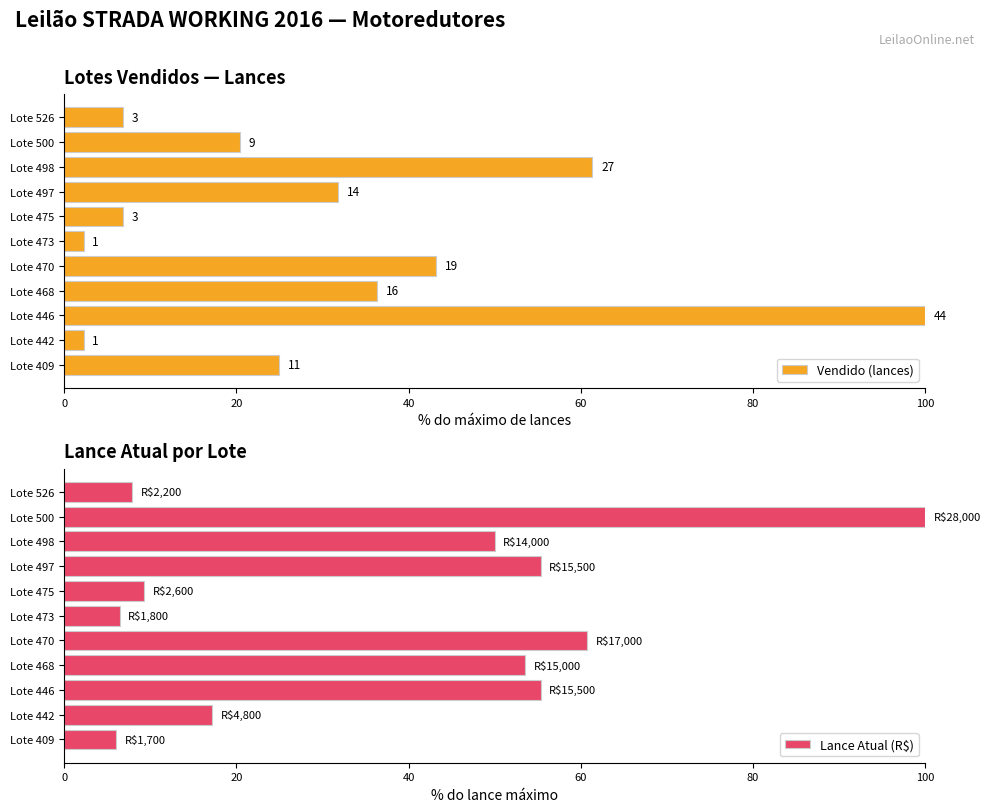

Which category has the highest value in the Lance Atual (R$) series?

Lote 500